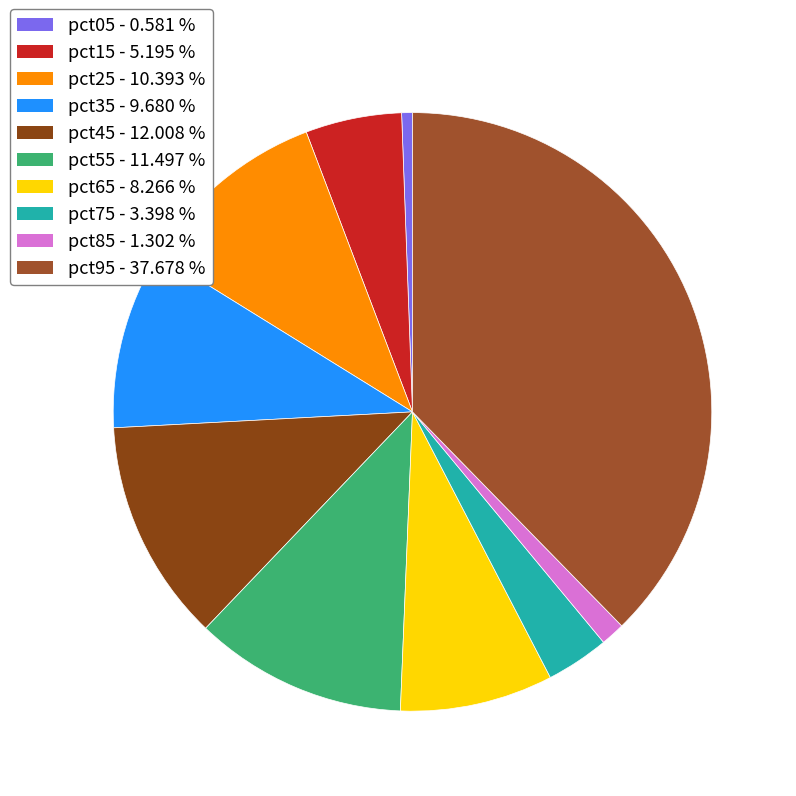

To the nearest percent, what percentage of the pie is pct65?

8%